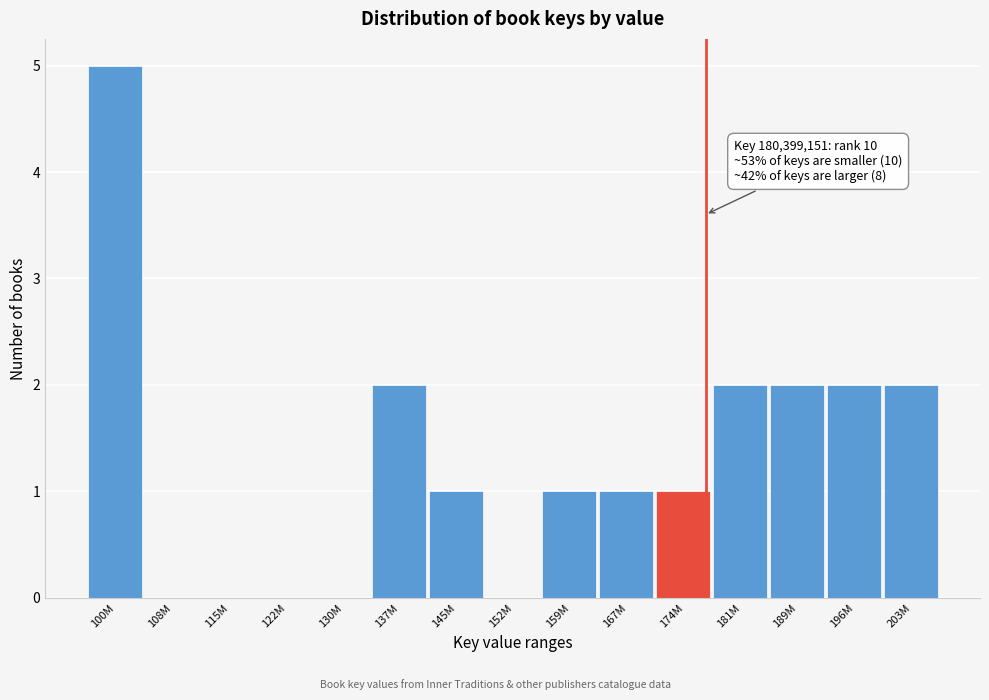

Reading left to right, what are all the values shown in this chart?

100M=5	108M=0	115M=0	122M=0	130M=0	137M=2	145M=1	152M=0	159M=1	167M=1	174M=1	181M=2	189M=2	196M=2	203M=2